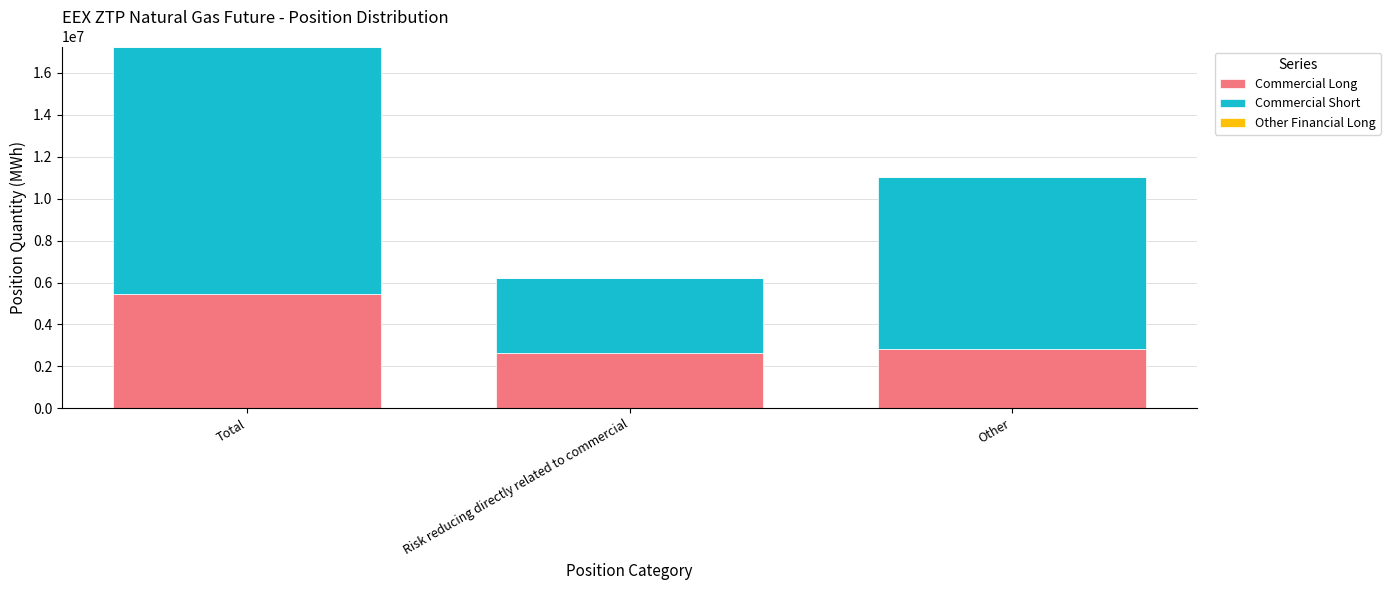

What is the total value across all series at Other?

11048186